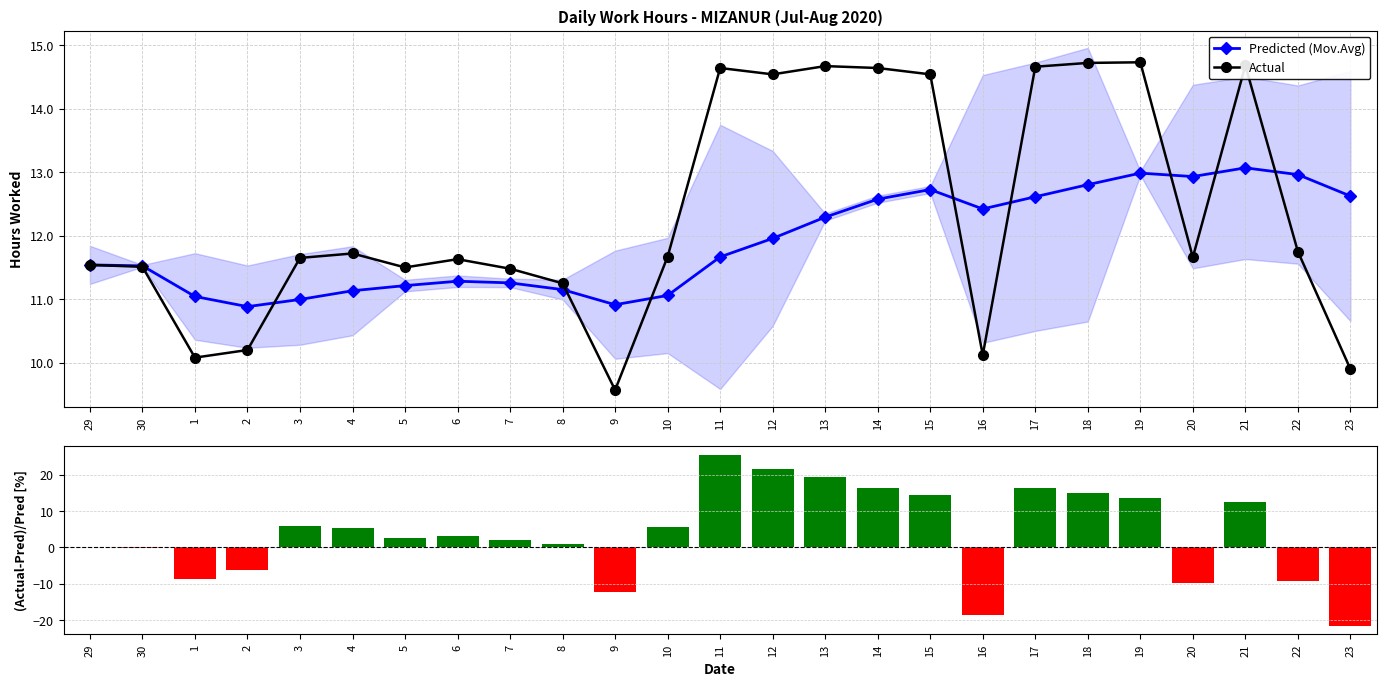

Is the value of Predicted (Mov.Avg) at 19 greater than the value of (Actual-Predicted)/Actual [%] at 11?

No